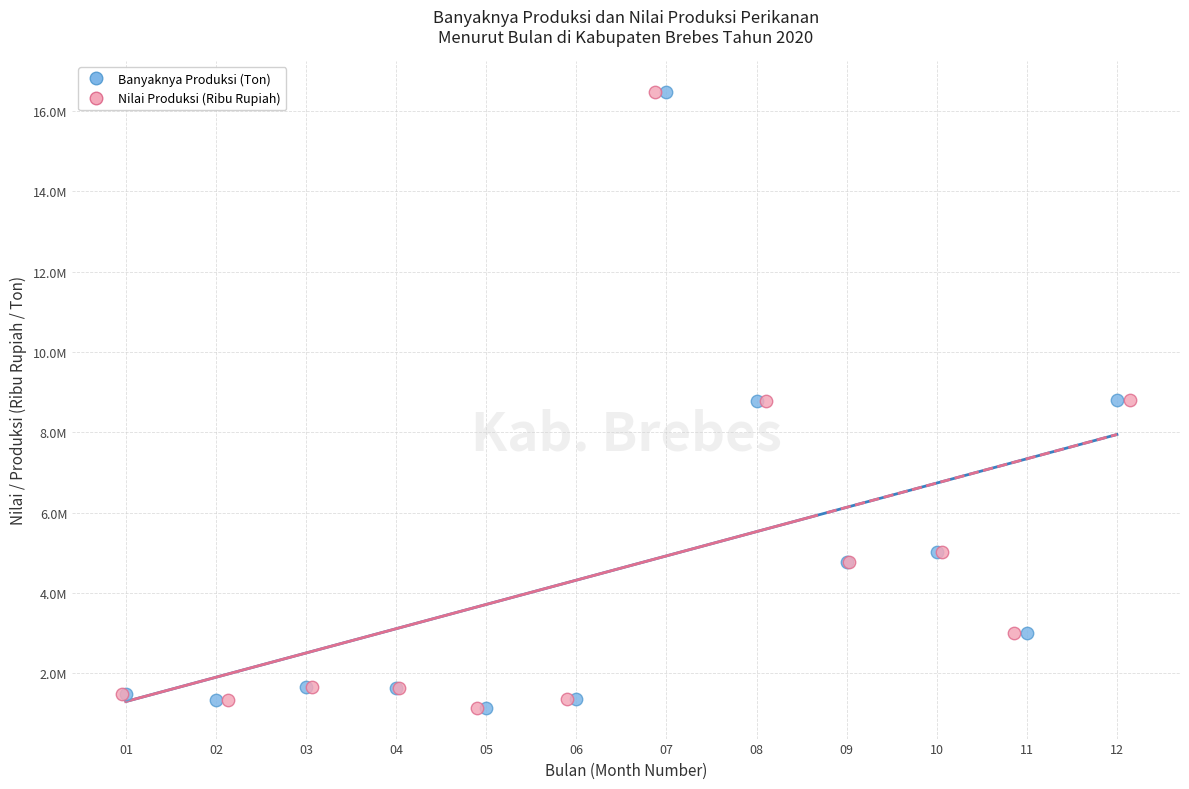

What are all the series names shown in the legend?

Banyaknya Produksi (Ton), Nilai Produksi (Ribu Rupiah)